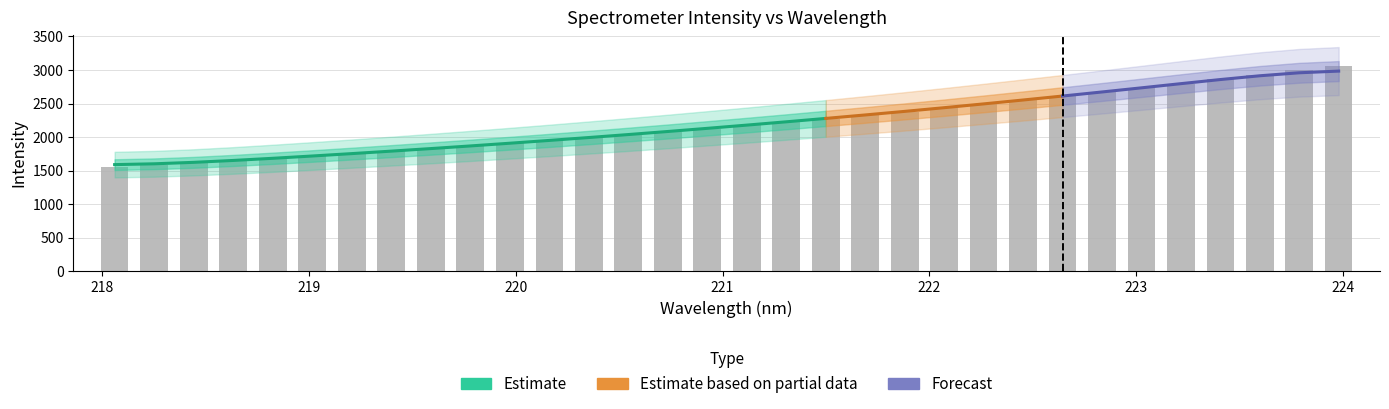

Read the value at 223.2172.

2795.3